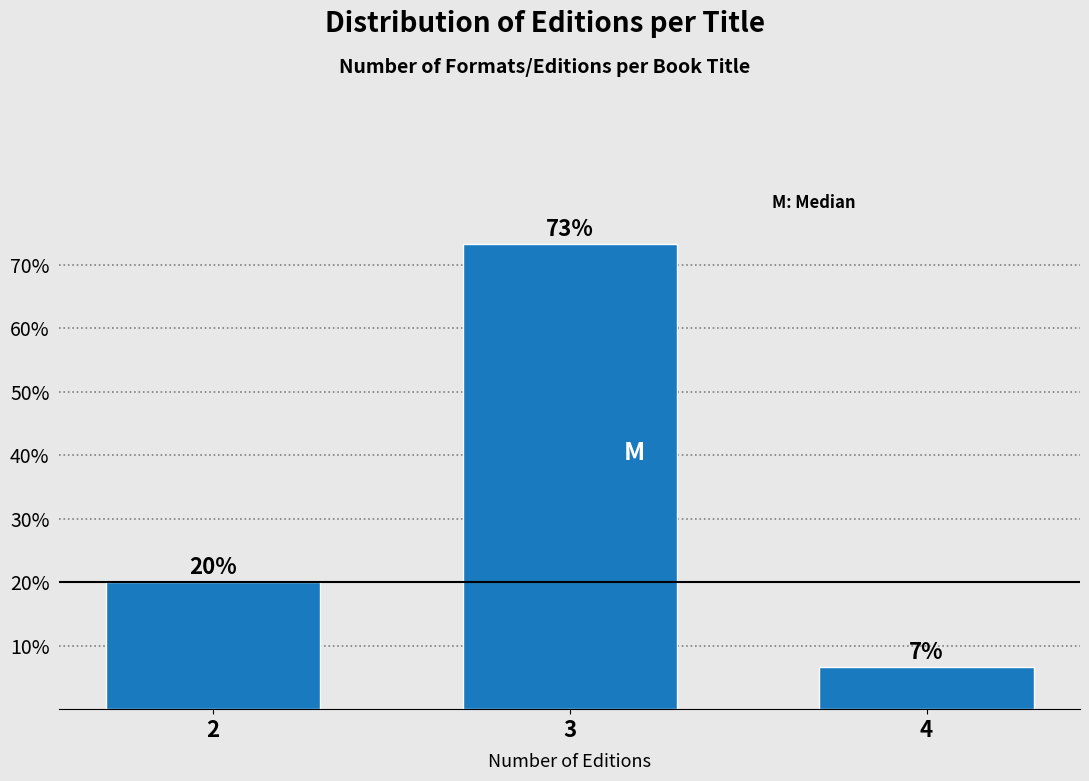

What is the sum of the values at 3 and 4?

80.0